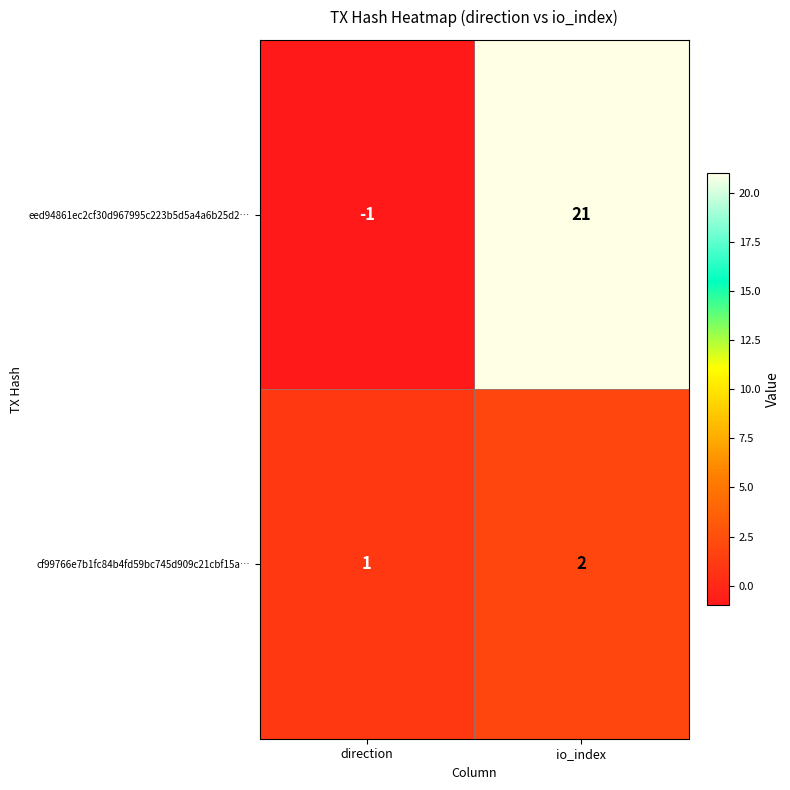

What is the sum of all eed94861ec2cf30d967995c223b5d5a4a6b25d2… values?

20